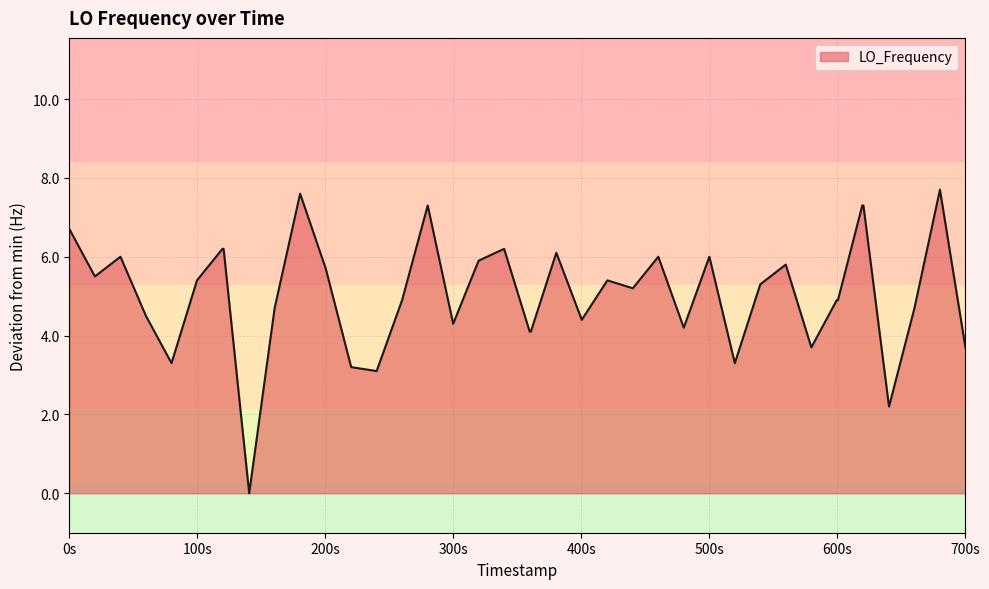

What is the difference between the maximum and minimum values?

7.7